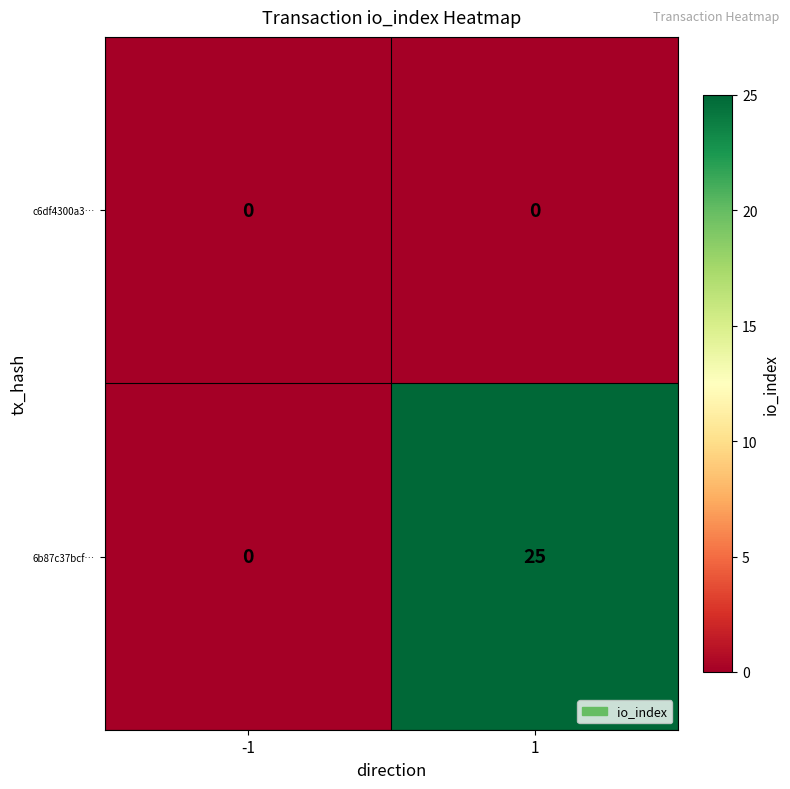

What is the difference between the maximum and minimum values in the 6b87c37bcf… series?

25